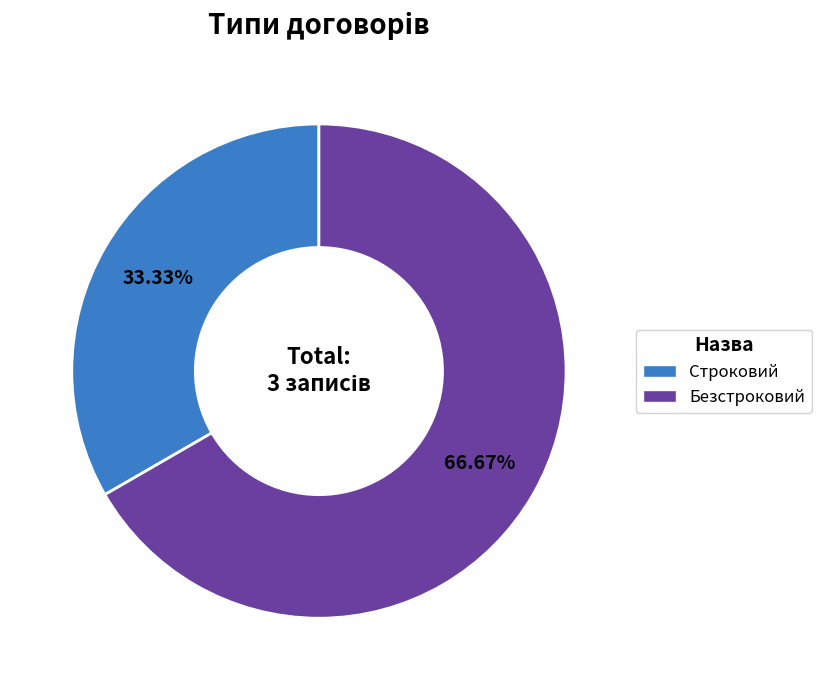

What is the smallest slice in the pie chart?

Строковий